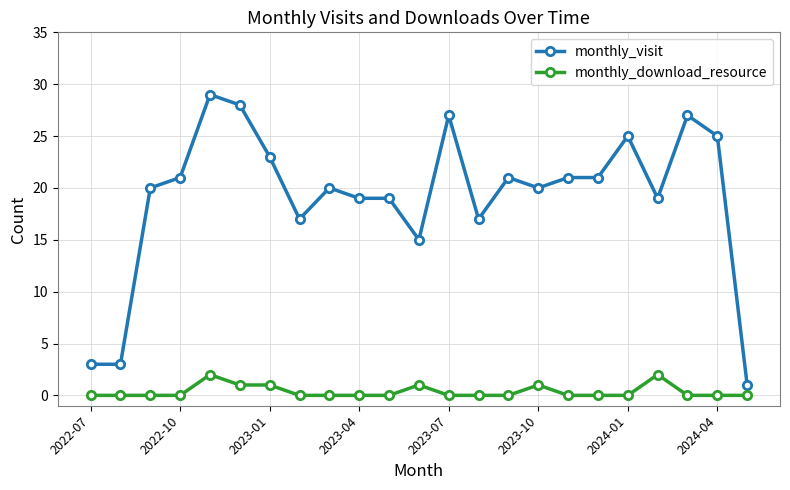

True or false: monthly_download_resource has more than 1 interior local peaks.

True